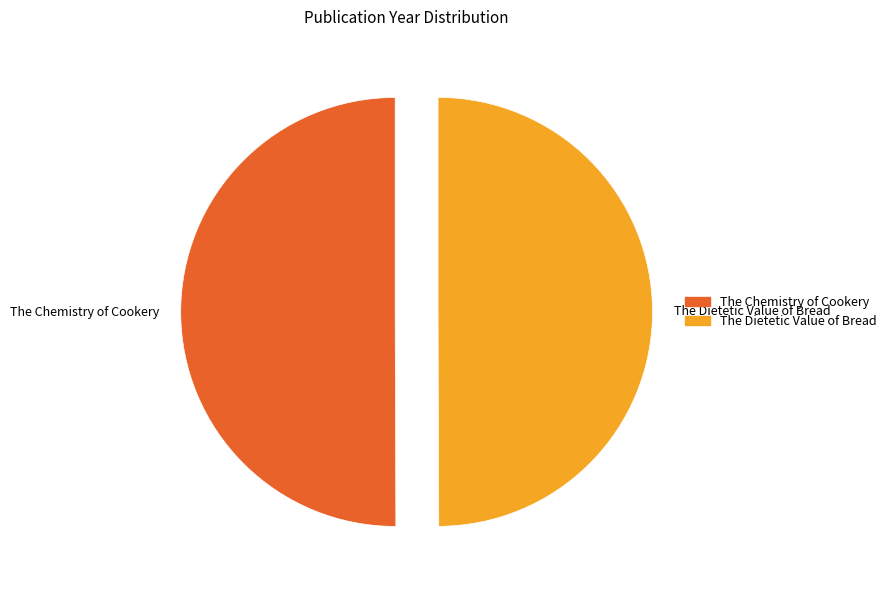

The The Chemistry of Cookery slice represents 40% of the pie. True or false?

False